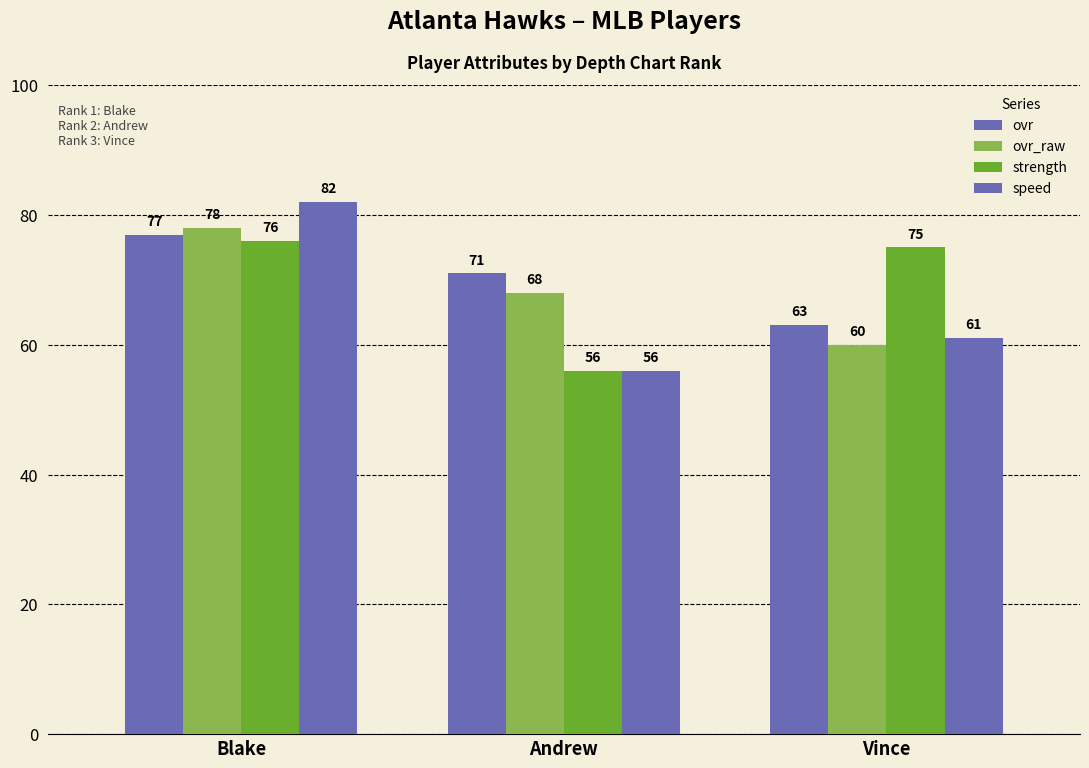

Count the number of data series in this chart.

4